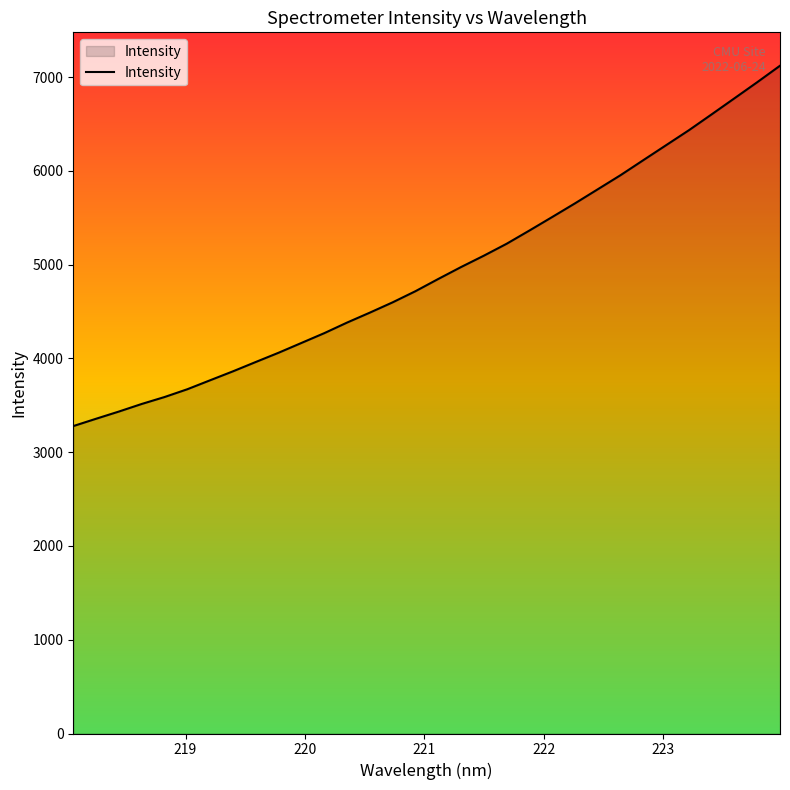

What is the difference between the maximum and minimum values?

3843.4